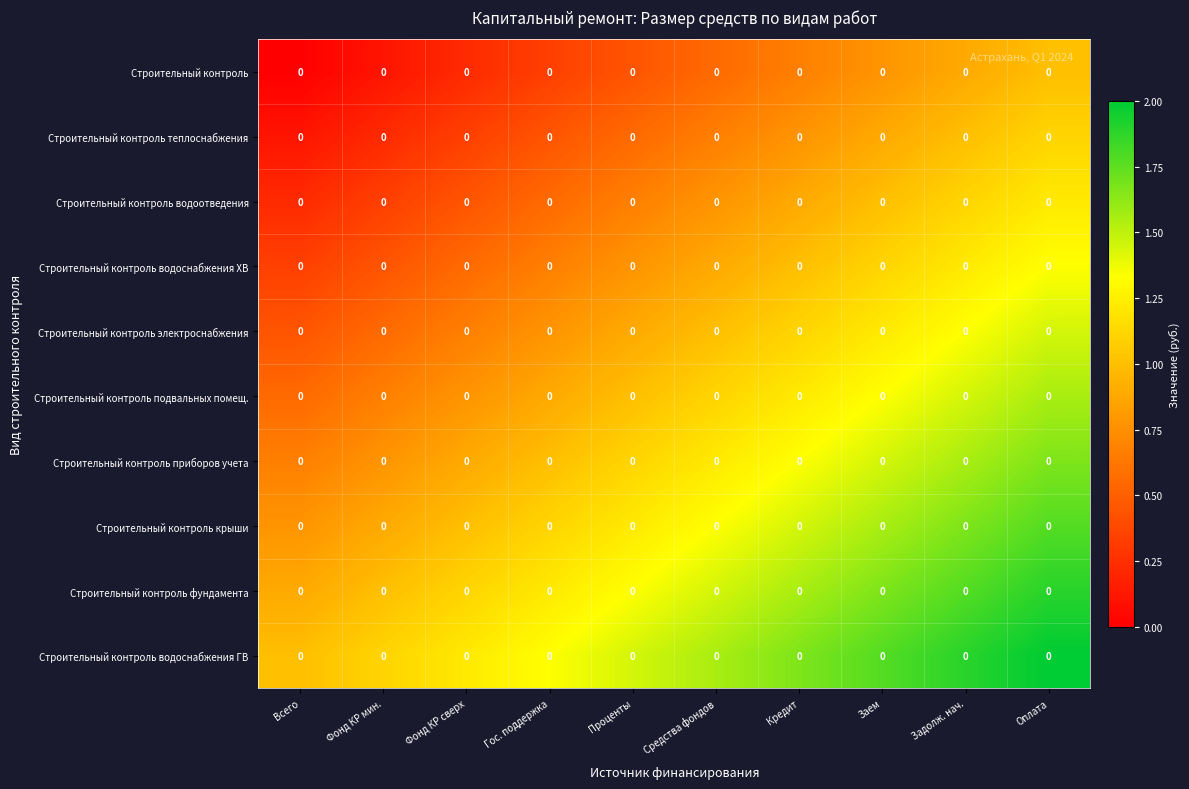

How many series are shown in this chart?

10